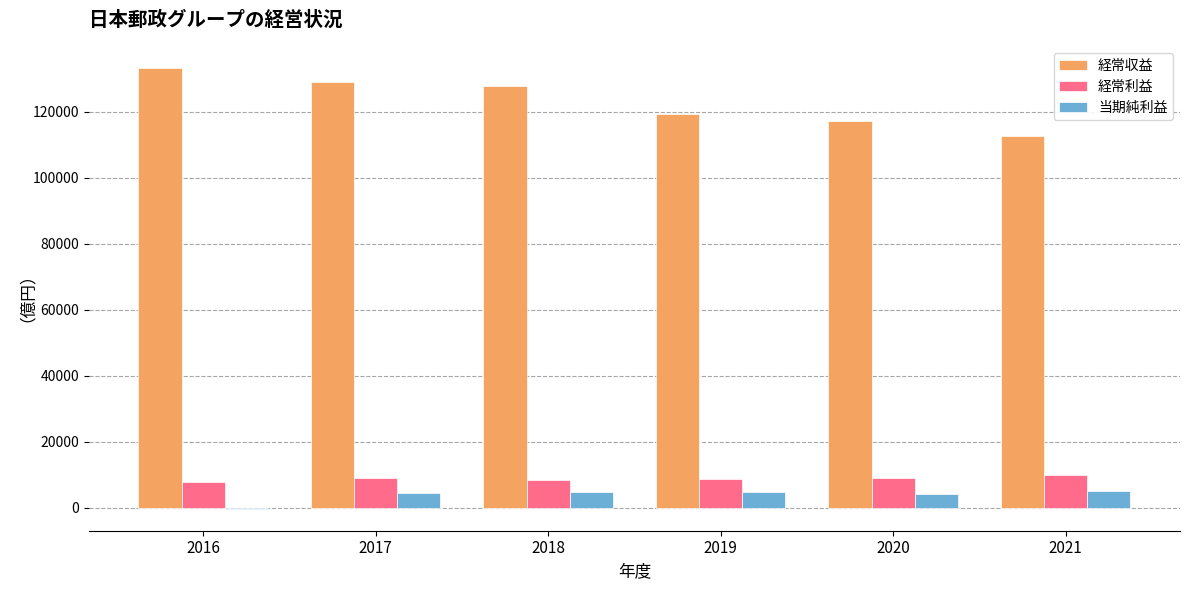

What is the total value across all series at 2020?

130527